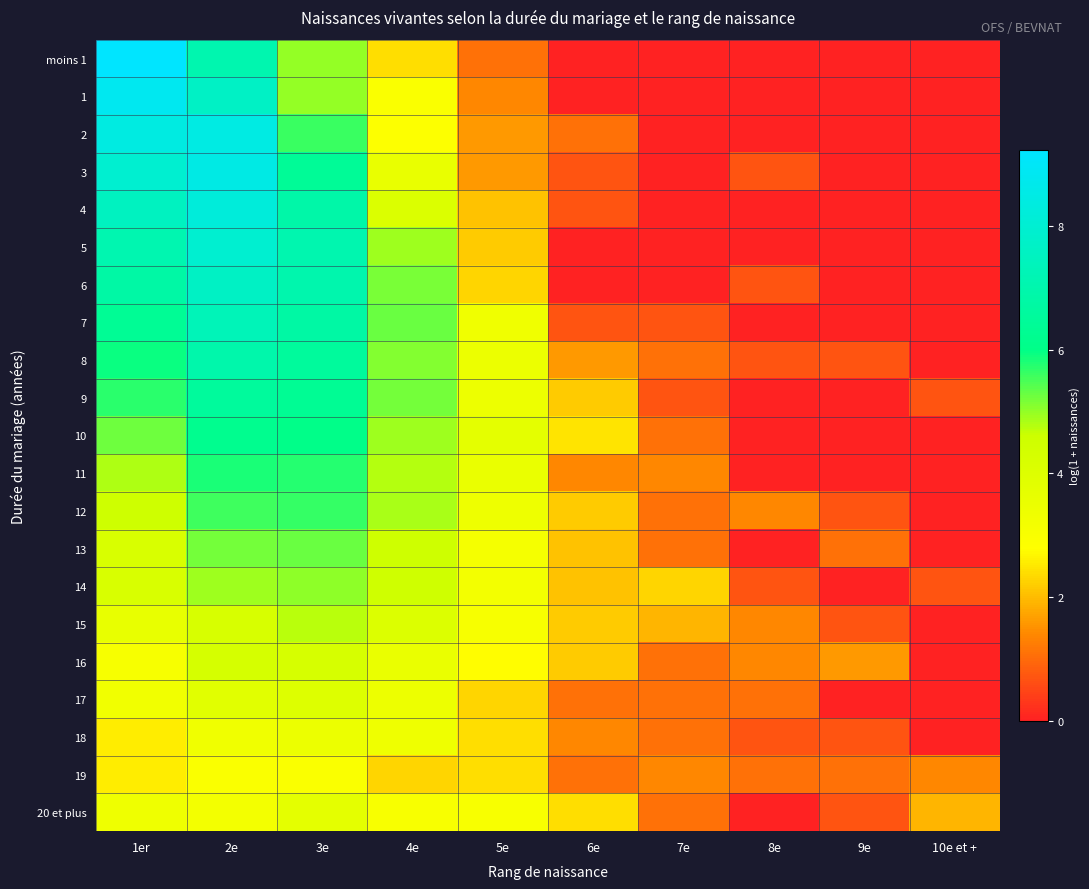

Which has a higher value, 4e or 7e?

4e